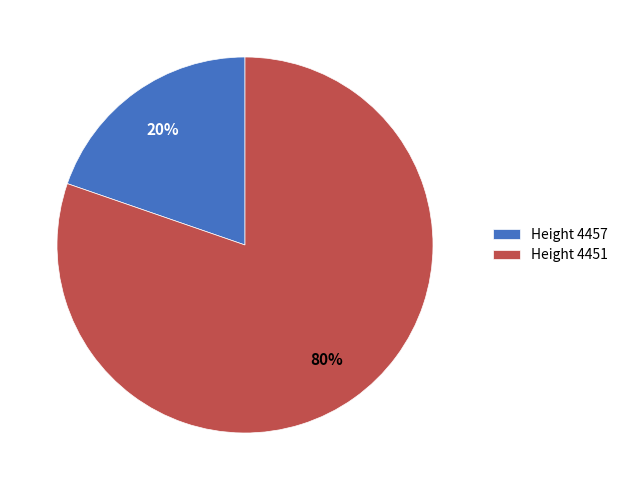

How many segments does this pie chart have?

2